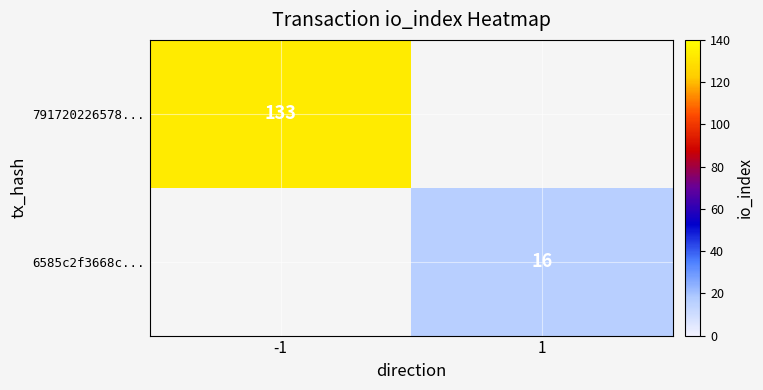

Is it true that 6585c2f3668c... equals 9 at 1?

False